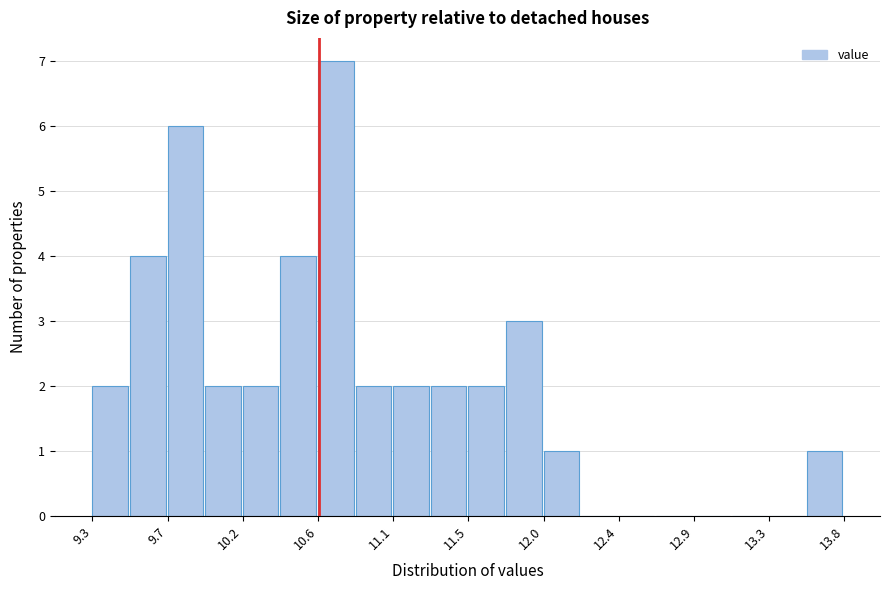

How tall is the bar that spans 11.30 to 11.55 on the x-axis? Neither the bar edges nor the heights are printed on the chart, so give them approximately, as read against the axes.

2